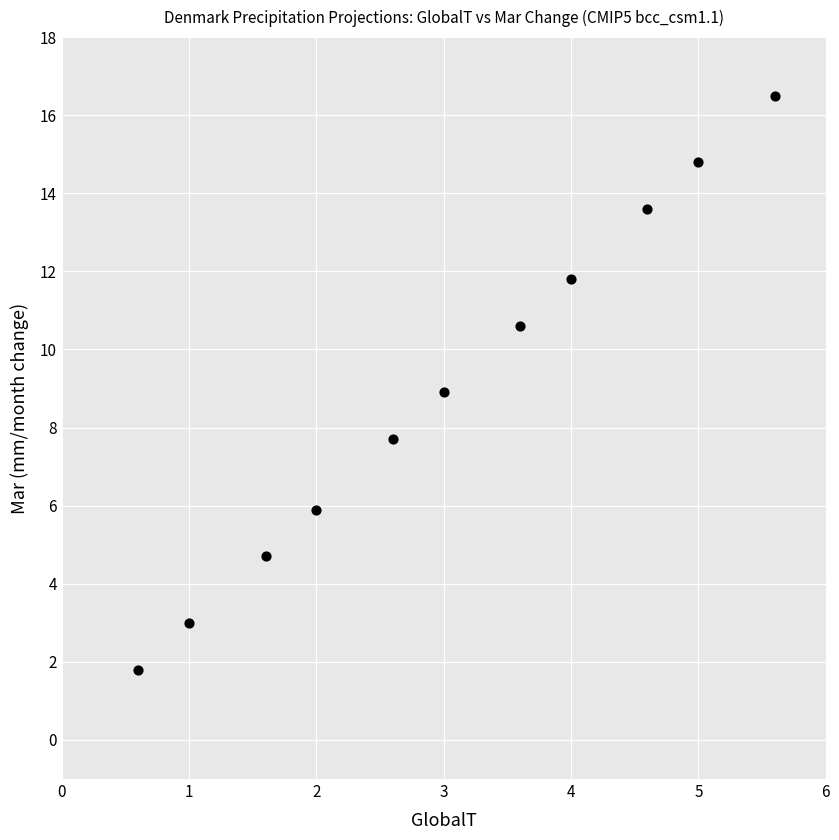

What is the range of X values (max minus min)?

5.0